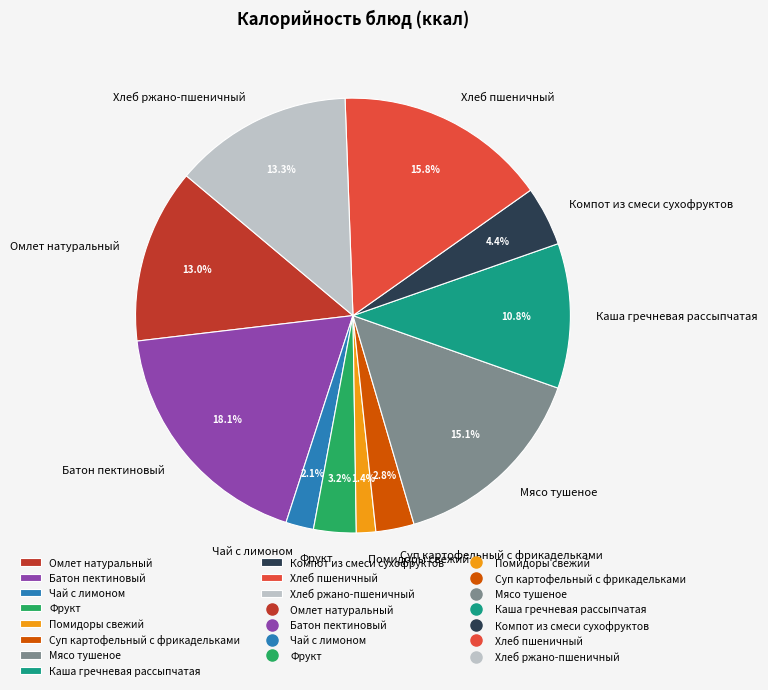

Which category has the biggest portion of the pie?

Батон пектиновый